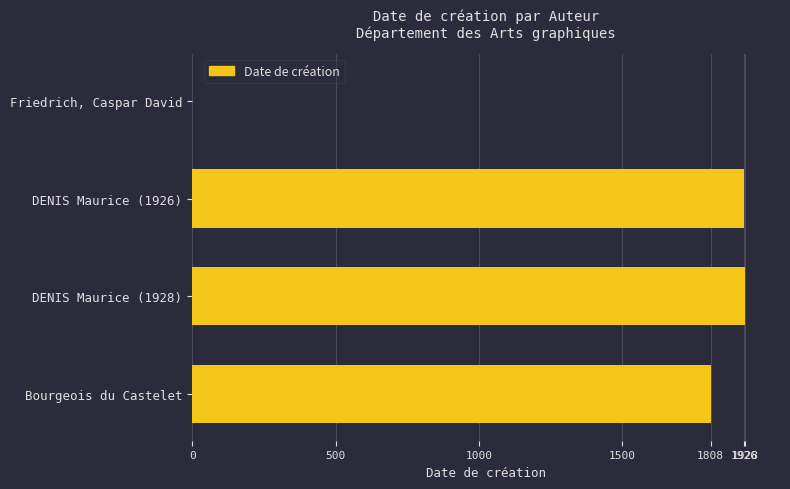

At which label is the value closest to 964?

Bourgeois du Castelet